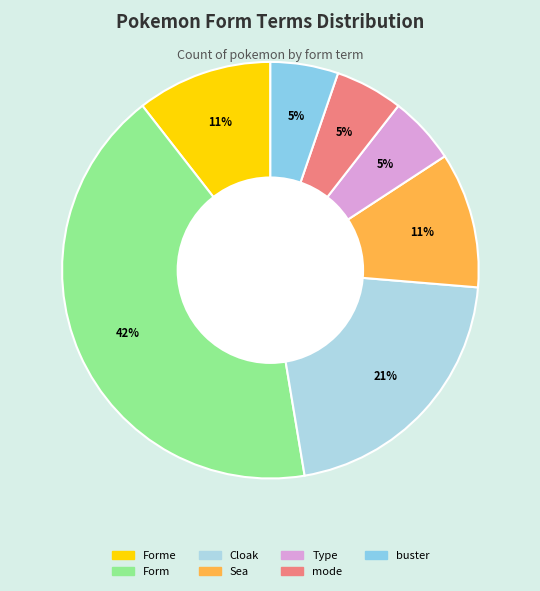

What is the largest slice in the pie chart?

Form